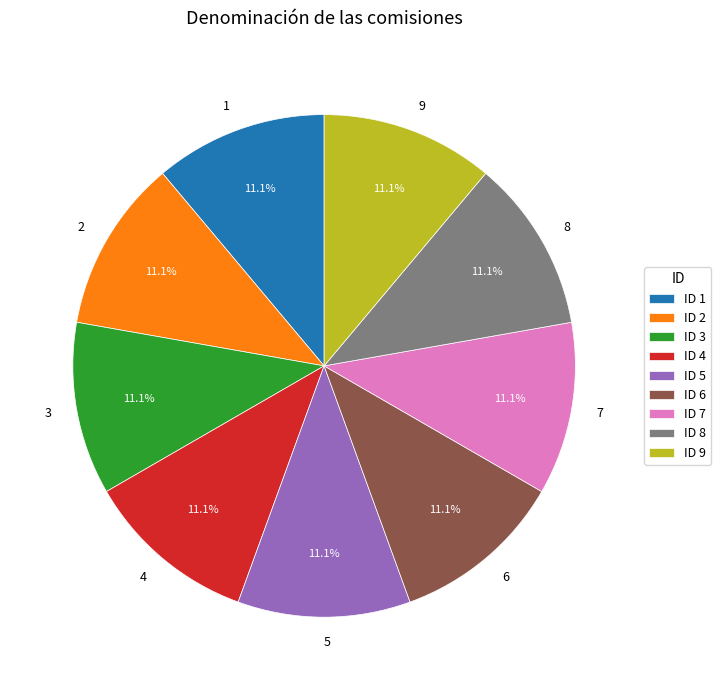

To the nearest percent, what is the combined percentage of 7 and 3?

22%